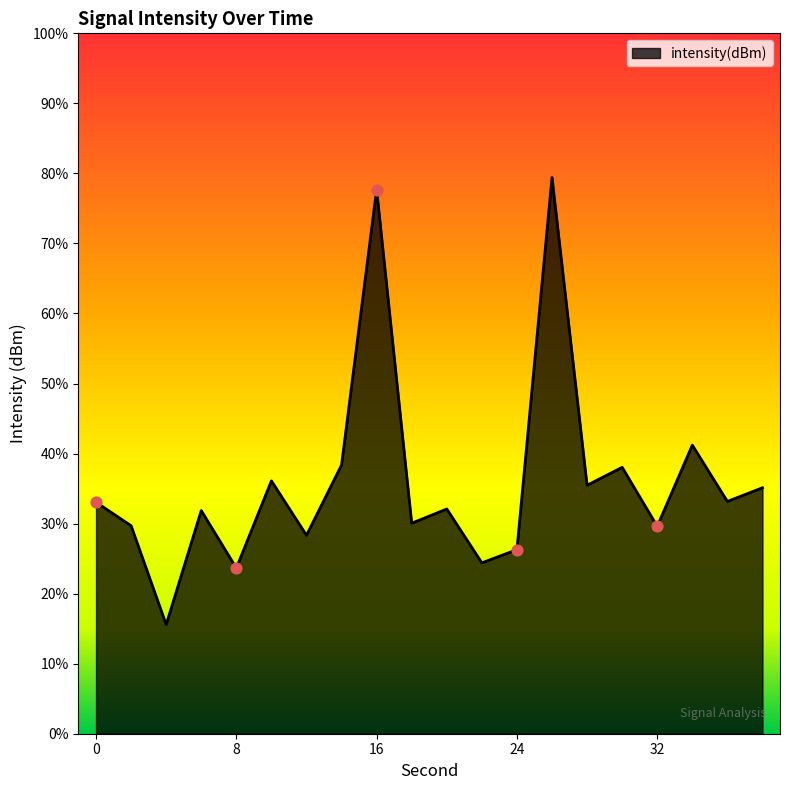

Which has a higher value, 16 or 24?

16